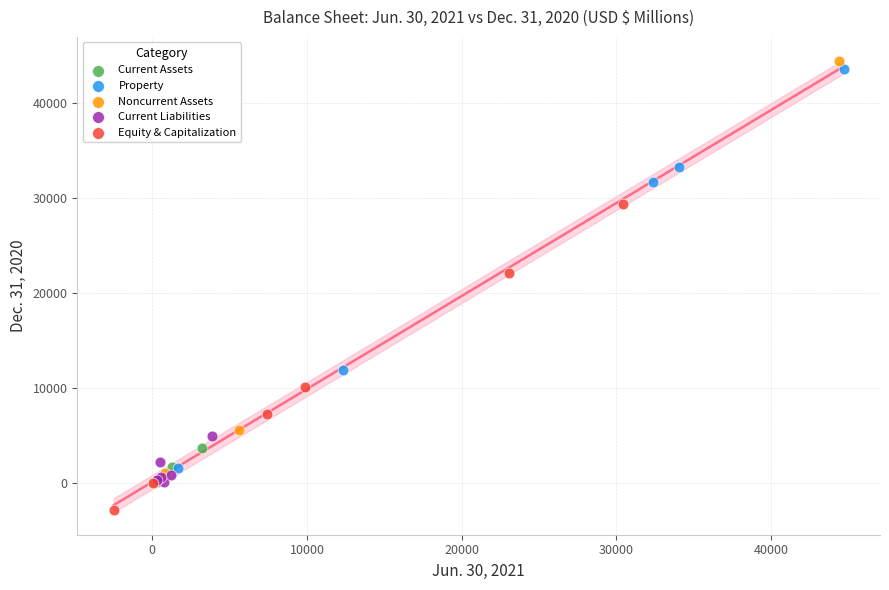

Which series has the largest Y range (max minus min)?

Noncurrent Assets